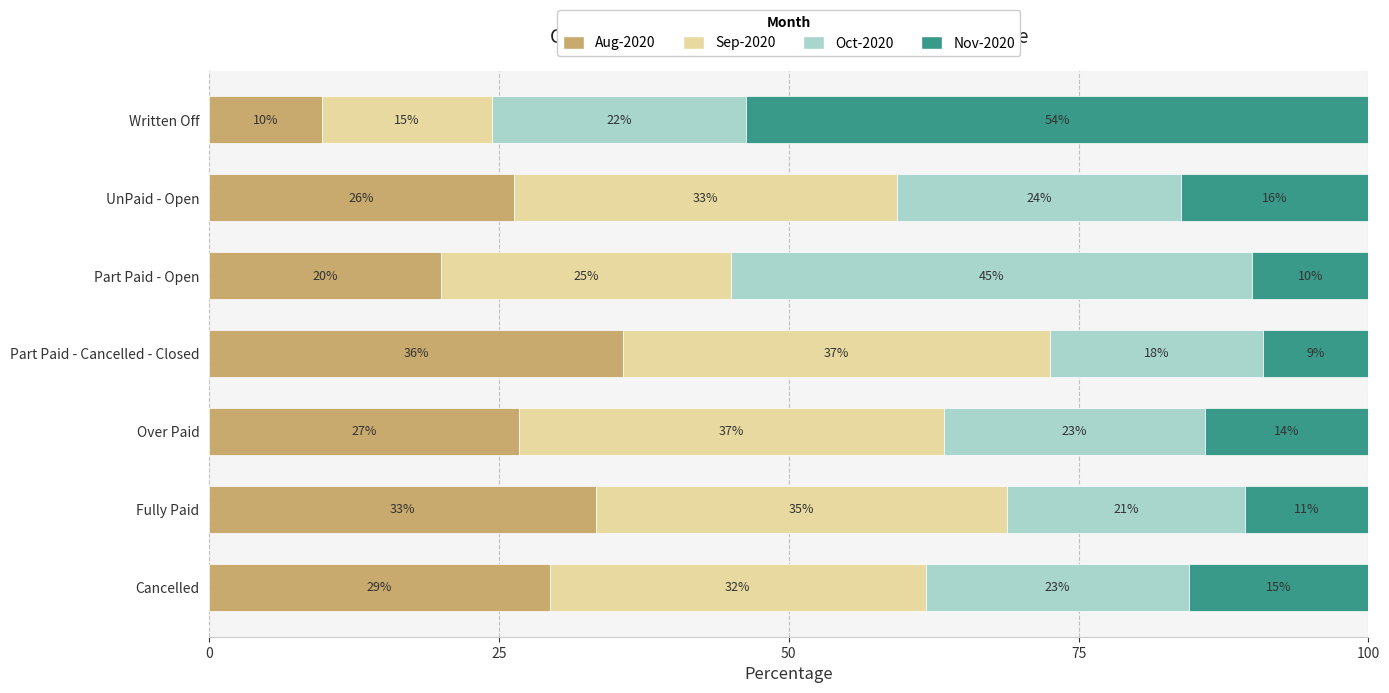

What are all the series names shown in the legend?

Aug-2020, Sep-2020, Oct-2020, Nov-2020